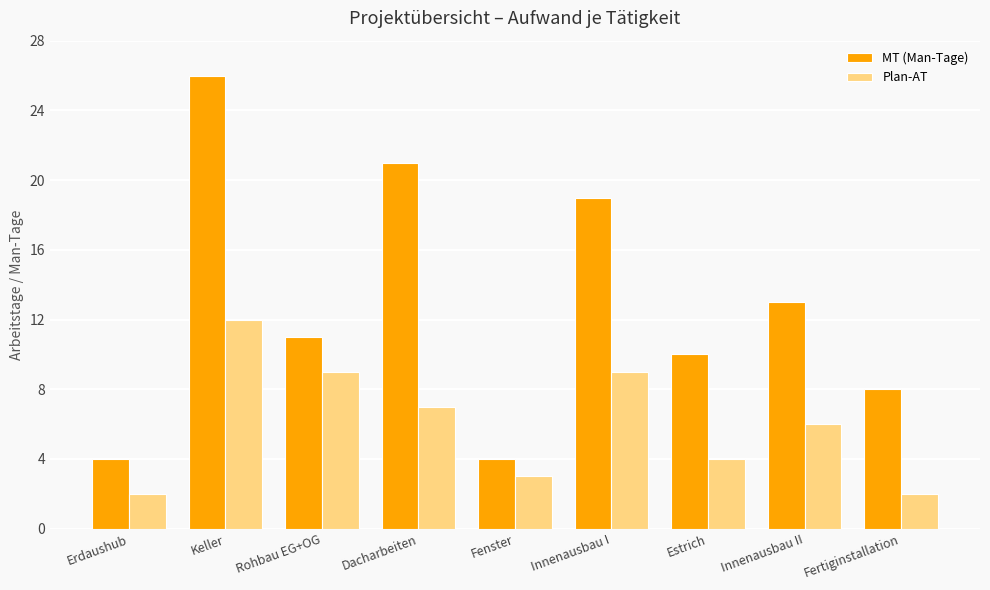

At Innenausbau I, list the series in order from largest to smallest.

MT (Man-Tage), Plan-AT